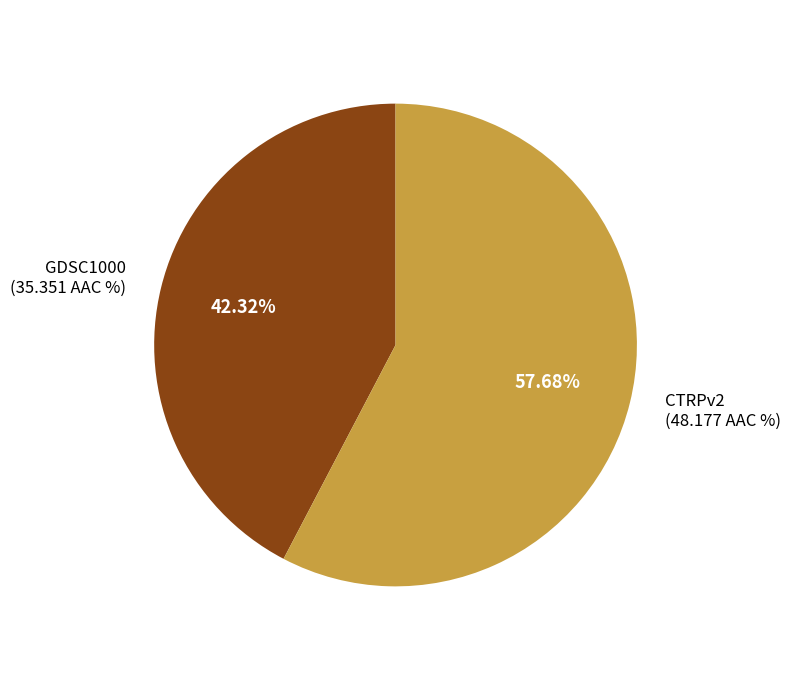

Does any single category account for the majority?

Yes